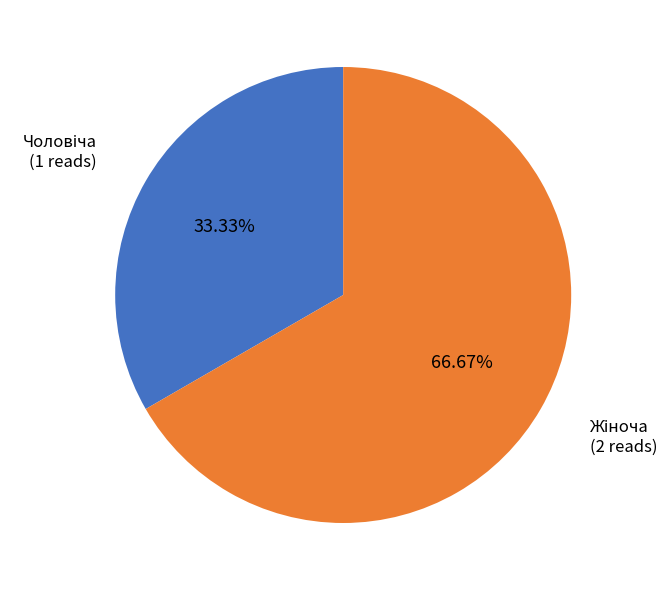

Does any single category account for the majority?

Yes